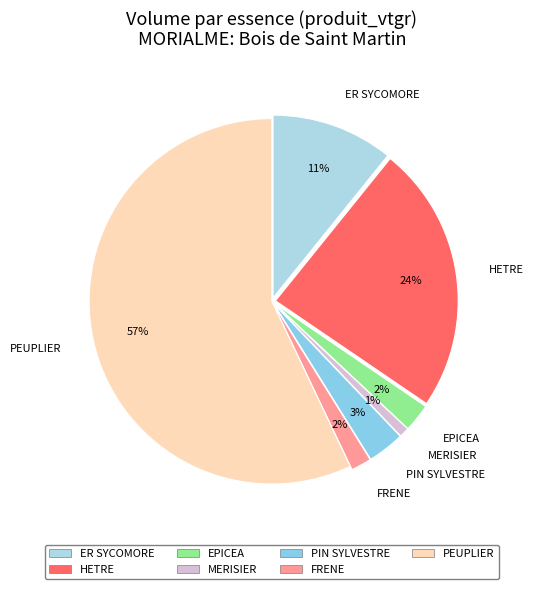

Count the number of slices in the pie.

7